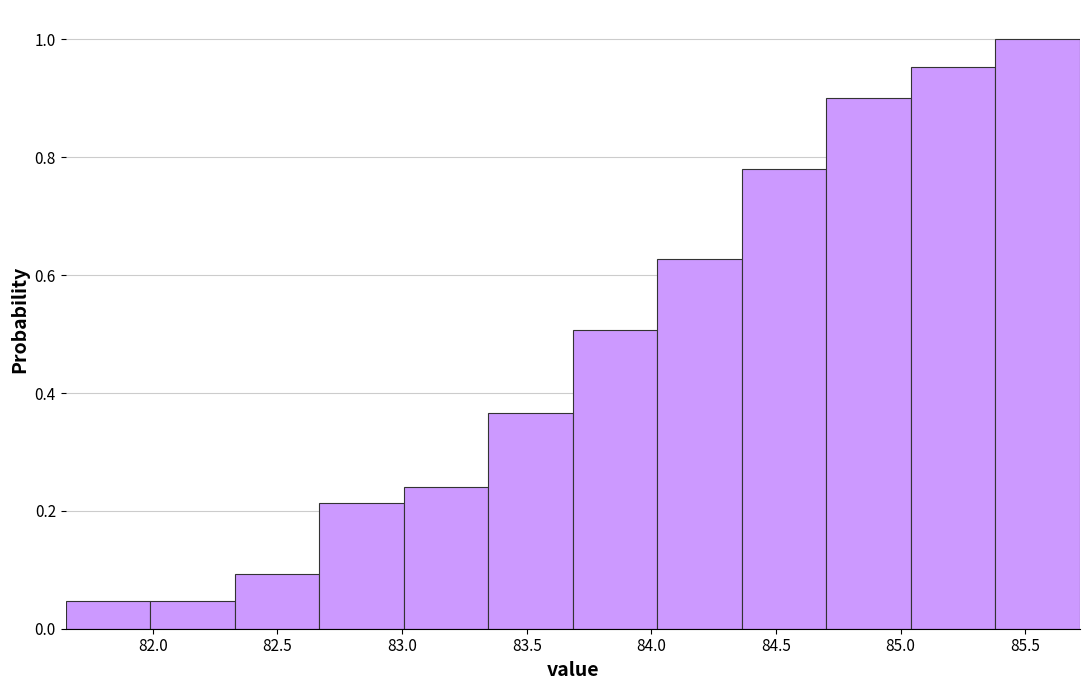

Reading left to right, transcribe this chart: for each bar, give the range it covers on the x-axis and its height. Neither the bar edges nor the heights are printed on the chart, so give them approximately, as read against the axes.

81.65 to 82.00: 0.04
82.00 to 82.35: 0.04
82.35 to 82.65: 0.10
82.65 to 83.00: 0.22
83.00 to 83.35: 0.24
83.35 to 83.70: 0.36
83.70 to 84.00: 0.50
84.00 to 84.35: 0.62
84.35 to 84.70: 0.78
84.70 to 85.05: 0.90
85.05 to 85.40: 0.96
85.40 to 85.70: 1.00